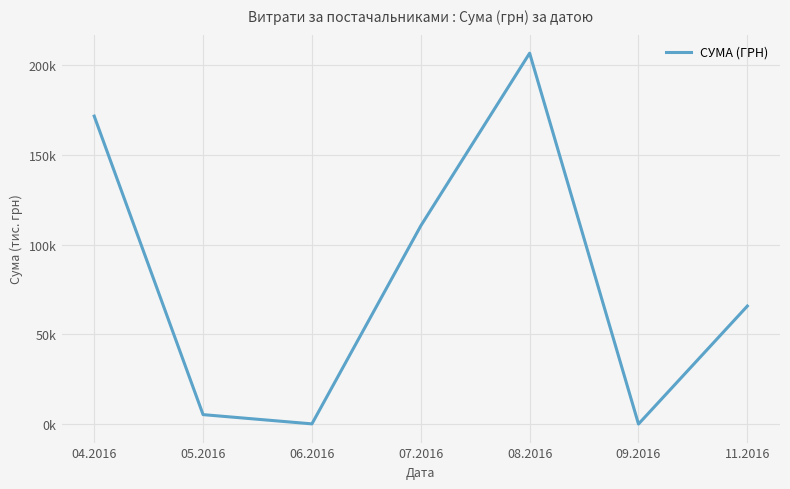

What is the label of the 4th point from the left?

07.2016